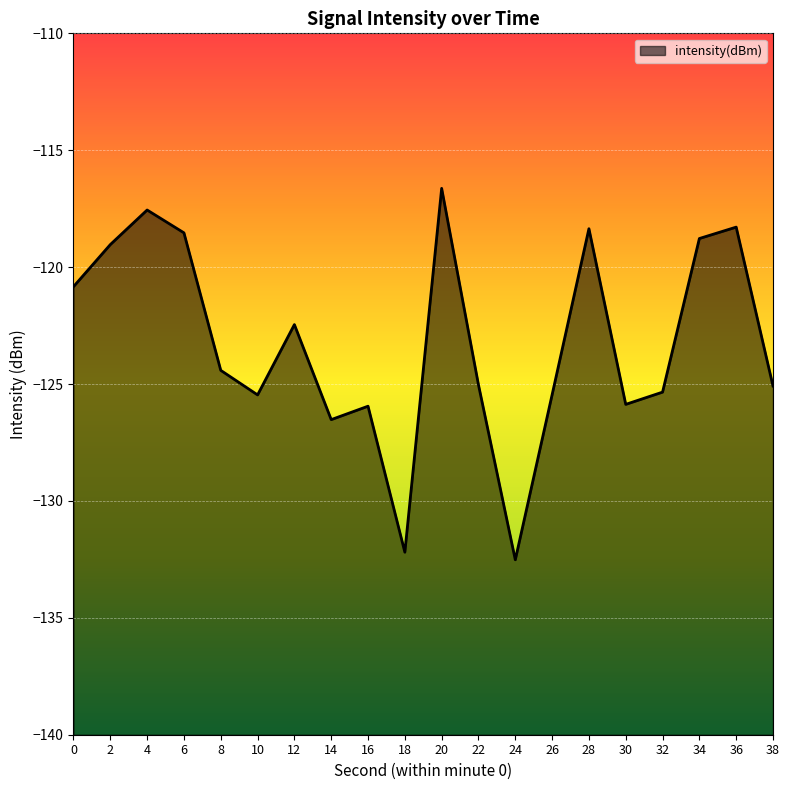

Is it true that the value at 6 is -42.7?

False